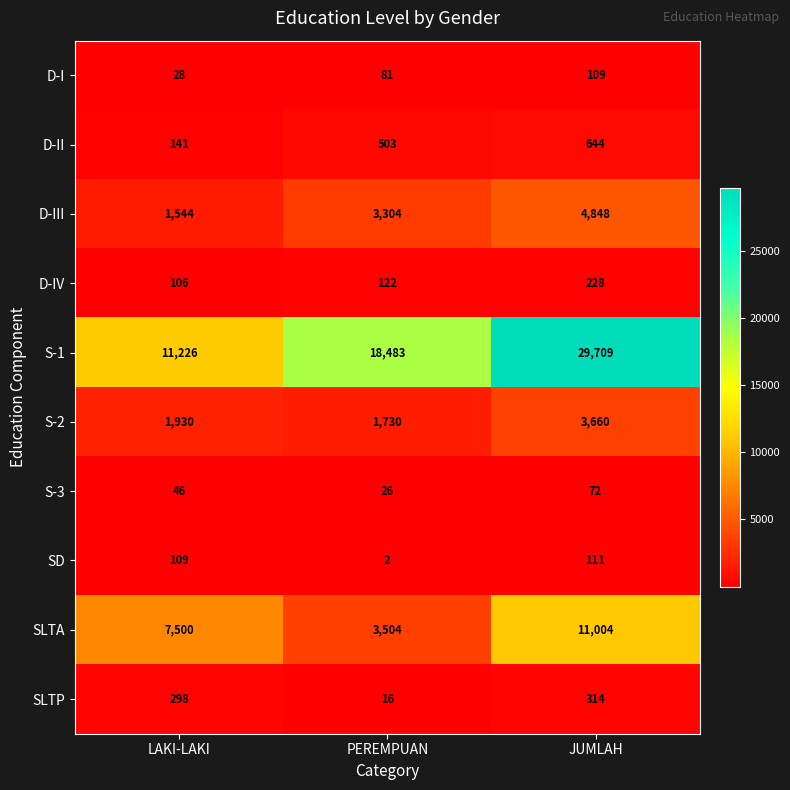

Which series has the largest range (max minus min)?

S-1